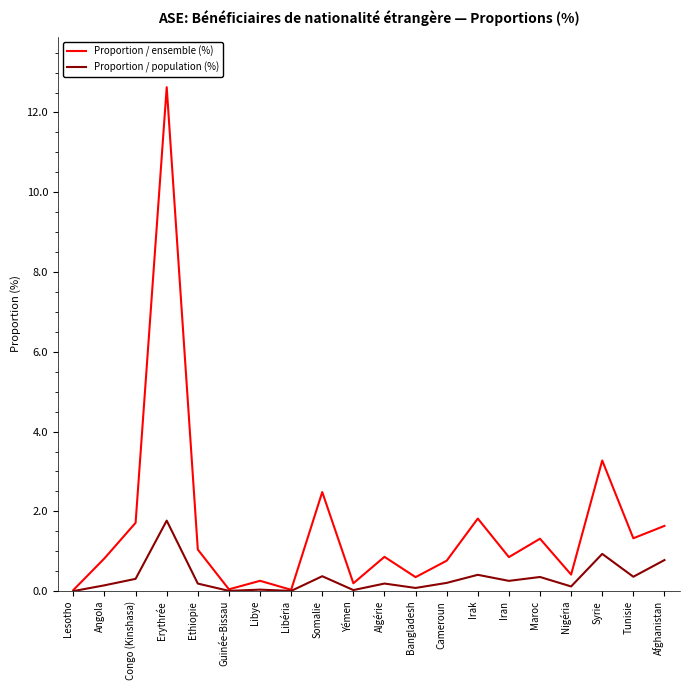

At which category is the sum across all series the highest?

Erythrée